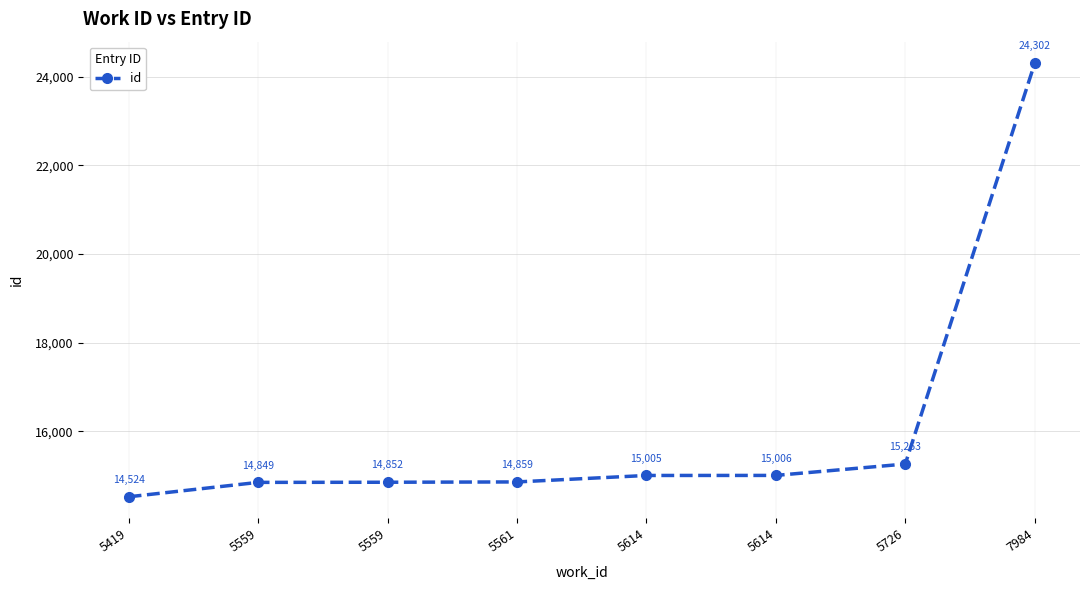

Reading left to right, list all the values displayed in this chart.

5419=14524	5559=14849	5559=14852	5561=14859	5614=15005	5614=15006	5726=15263	7984=24302